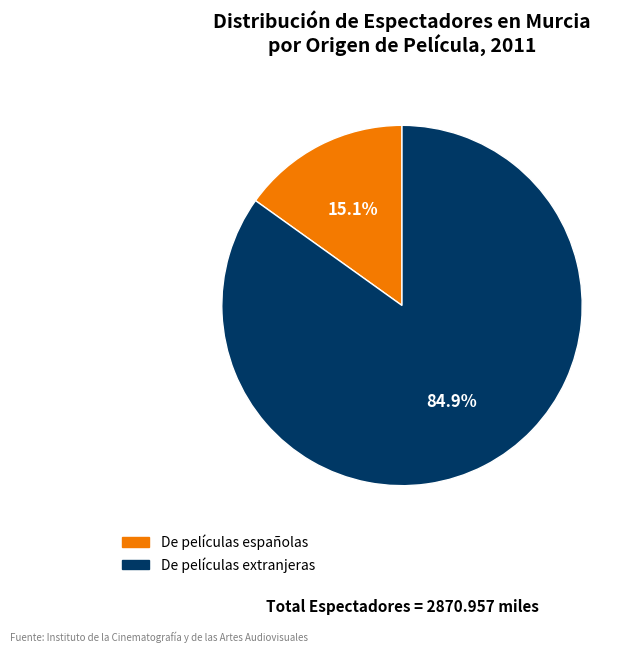

How much of the chart is everything except De películas extranjeras?

15.1%